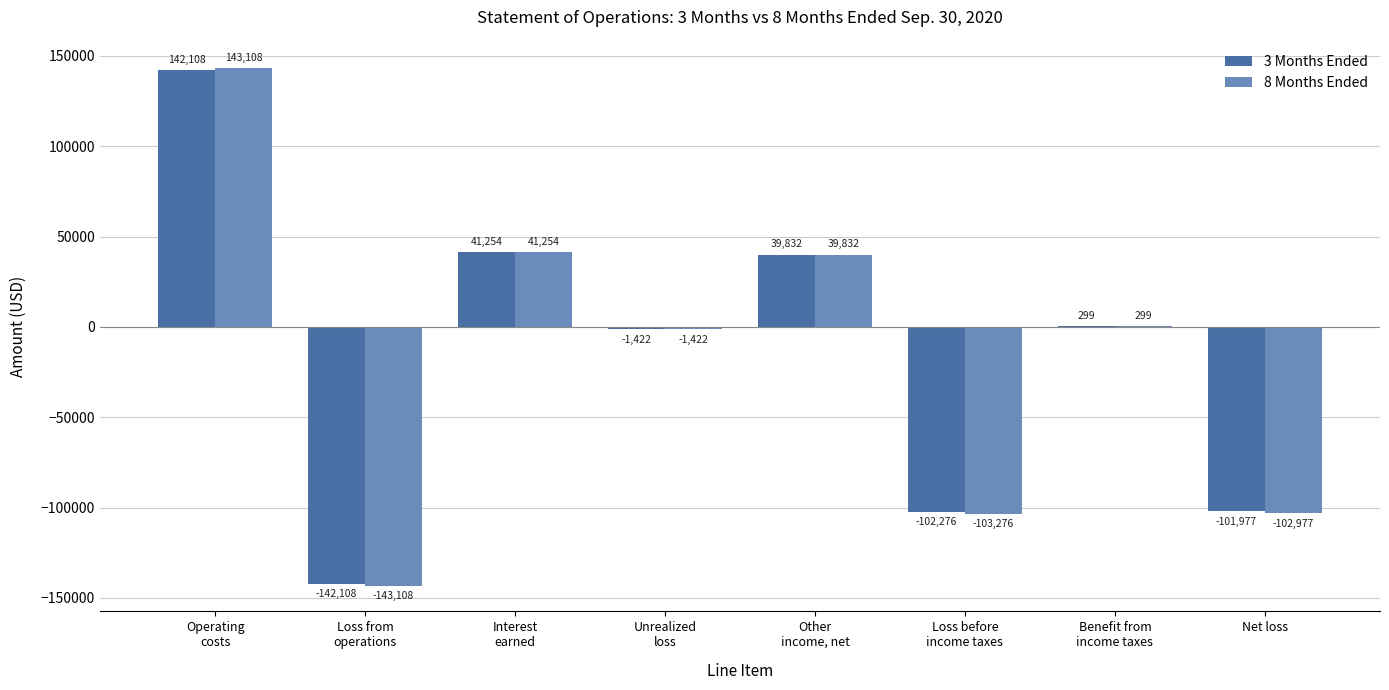

The value of 3 Months Ended at Interest
earned is 41254. True or false?

True